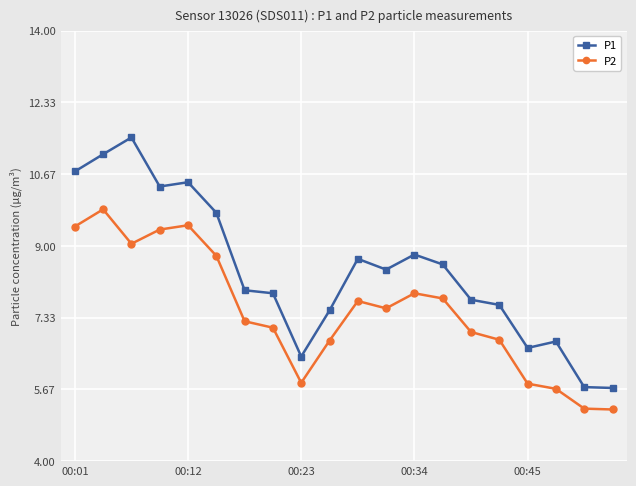

List the series in order of their peak value, lowest first.

P2, P1